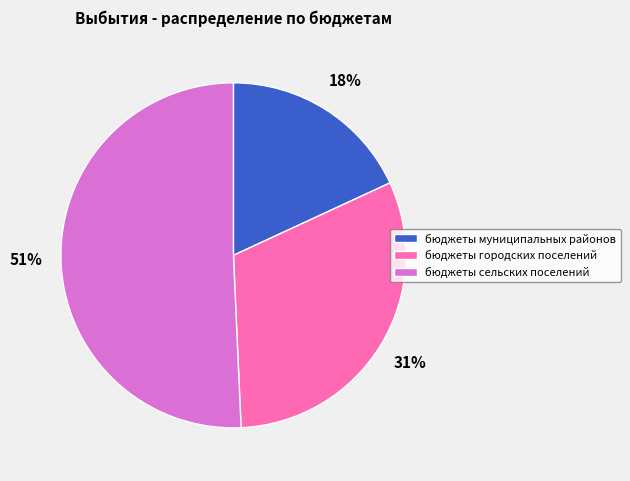

Approximately how many times larger is the value at бюджеты сельских поселений compared to бюджеты муниципальных районов?

2.8